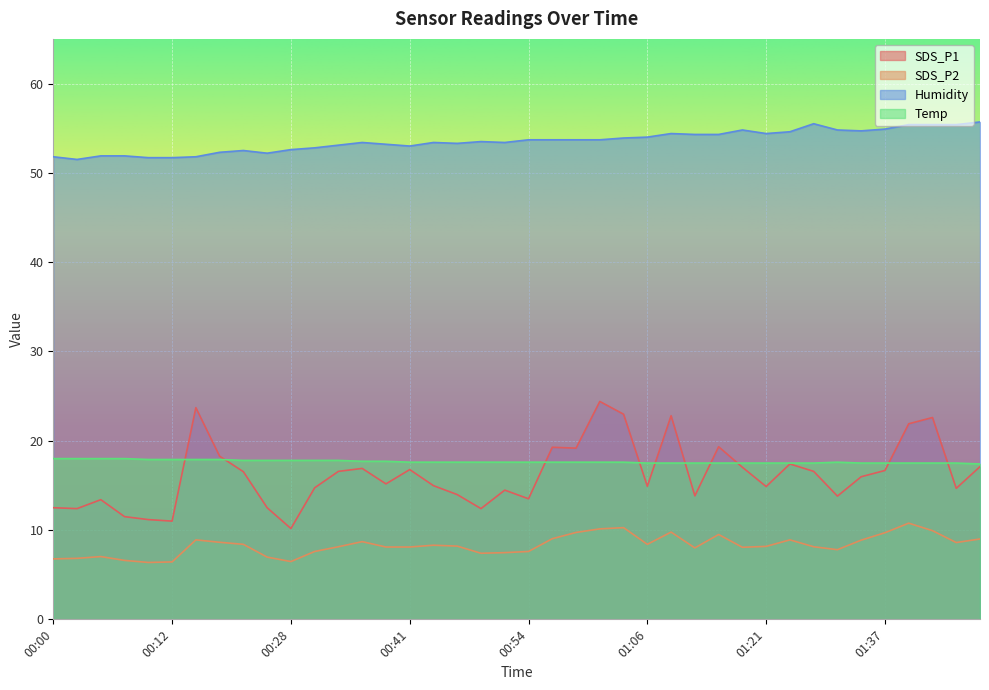

How many data points in Humidity are less than 53?

12